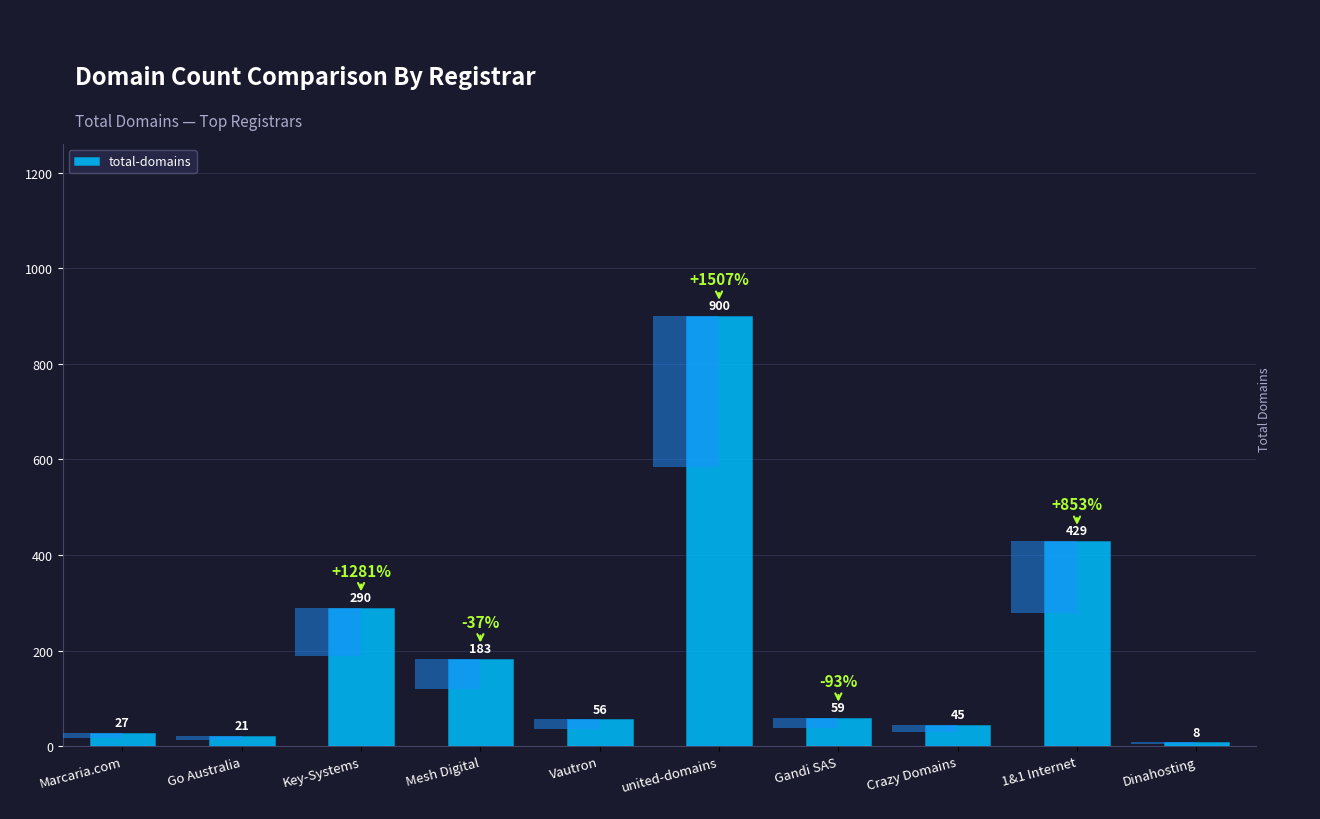

List the labels in order of value, largest first.

united-domains, 1&1 Internet, Key-Systems, Mesh Digital, Gandi SAS, Vautron, Crazy Domains, Marcaria.com, Go Australia, Dinahosting